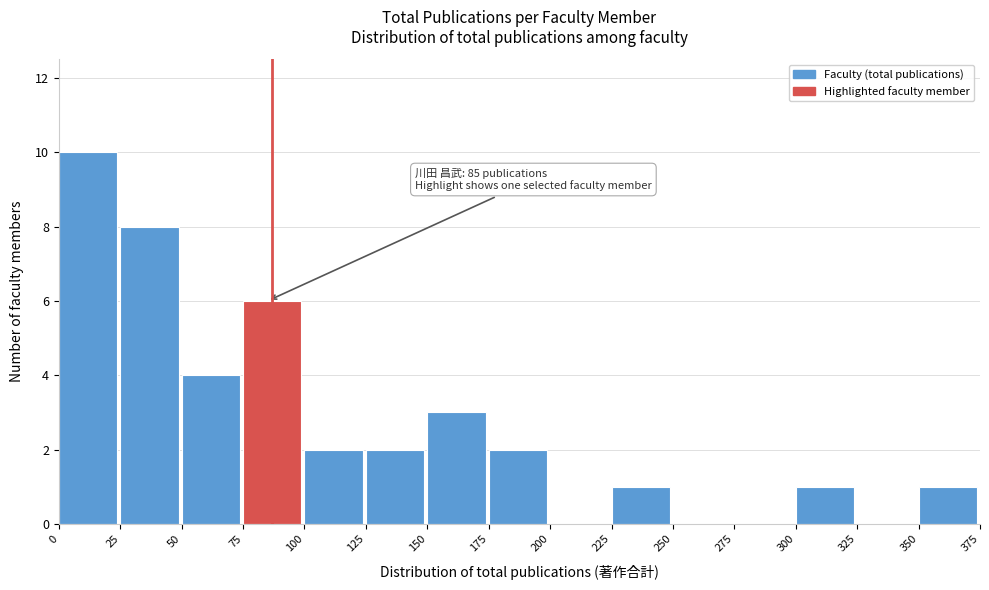

Over which range of the x-axis is the bar tallest?

0 to 25